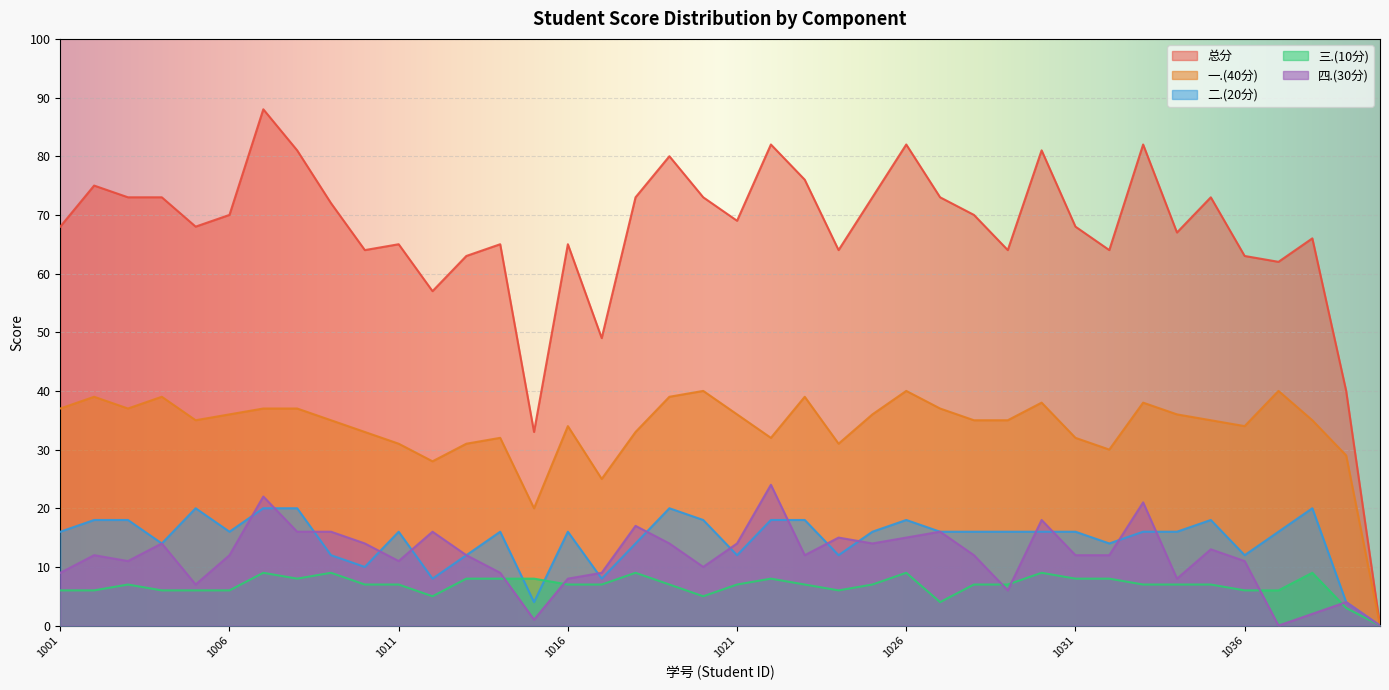

Which series has the widest spread of values?

总分